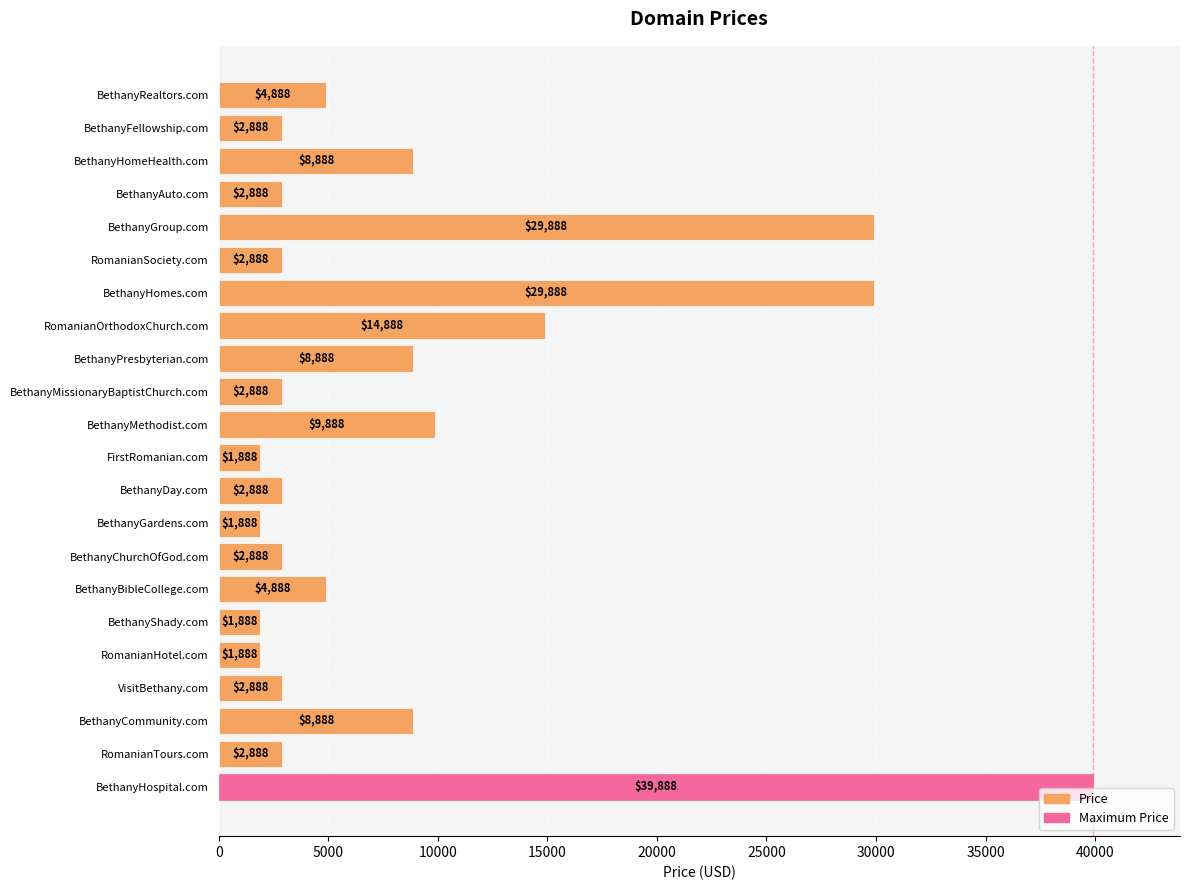

How many categories are shown in the chart?

22